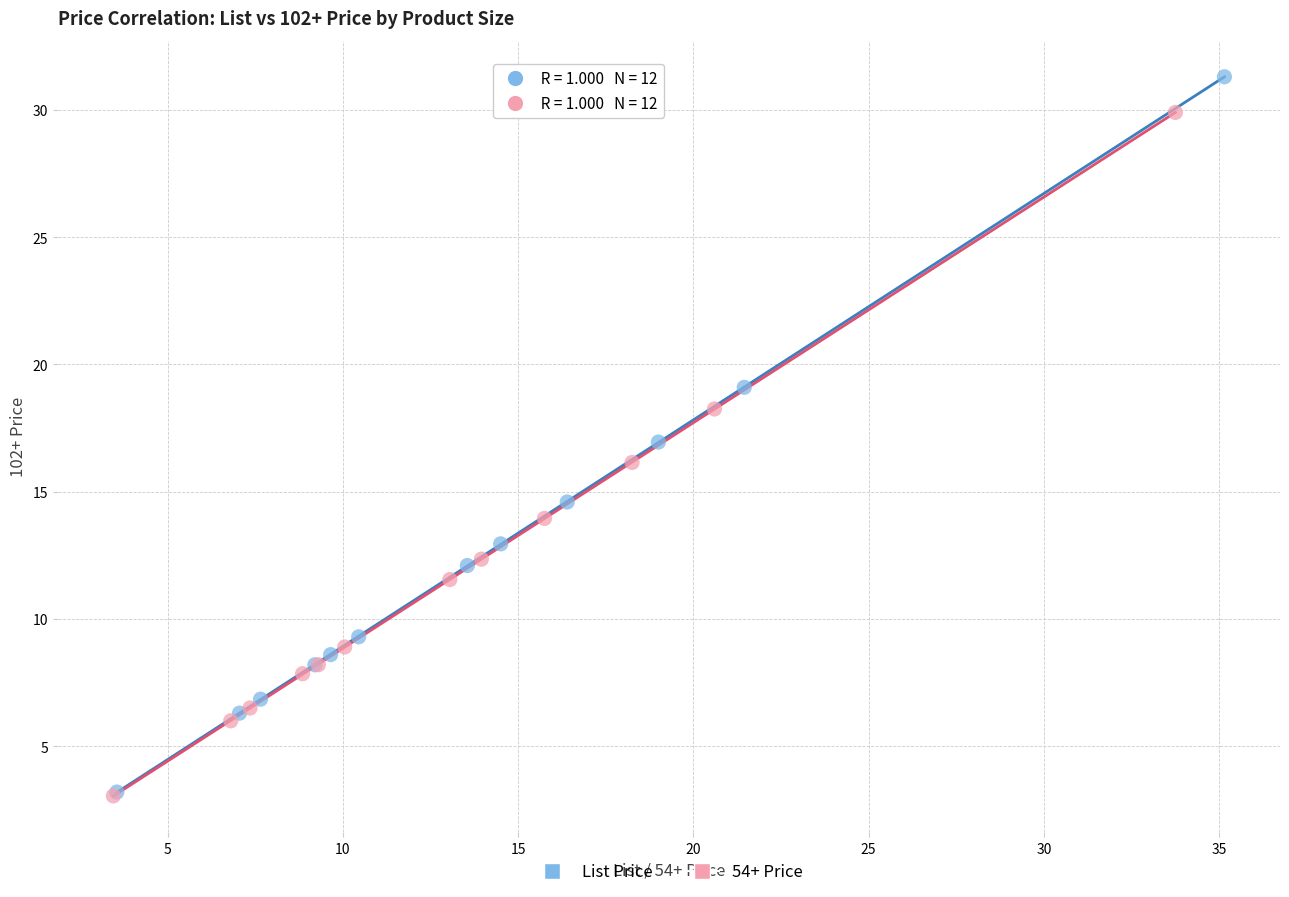

Which series has the largest Y range (max minus min)?

List Price